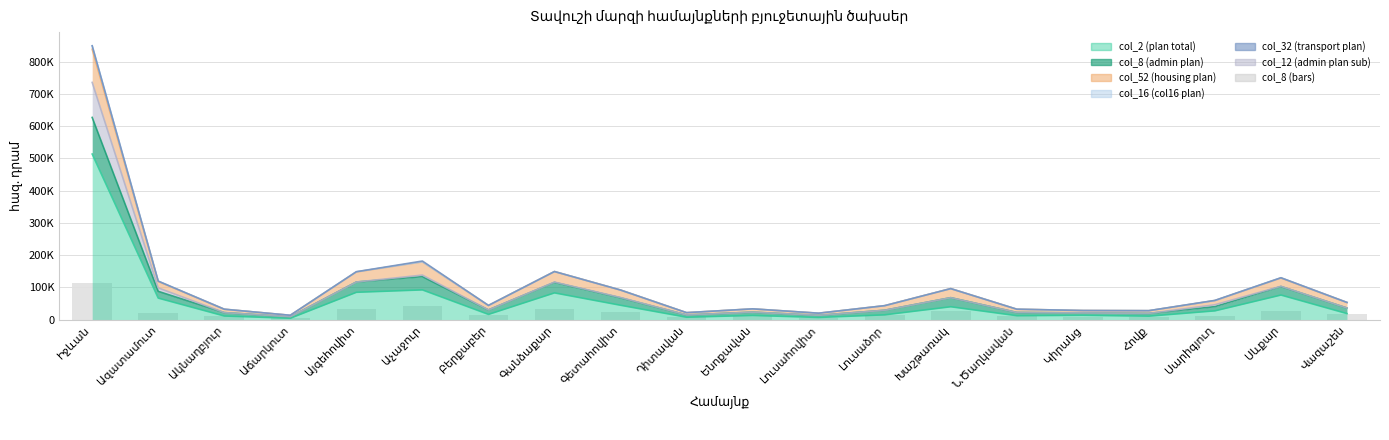

What is the sum of the values at Ենոքավան and Վազաշեն?

27374.2